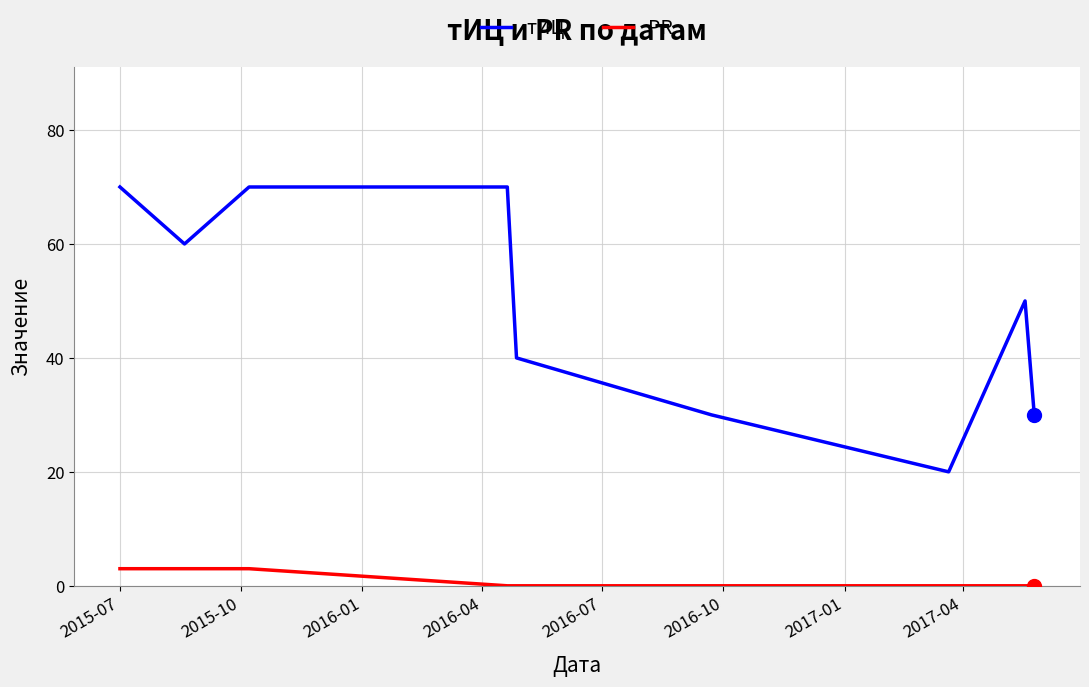

Rank the series by their maximum value, from highest to lowest.

тИЦ, PR